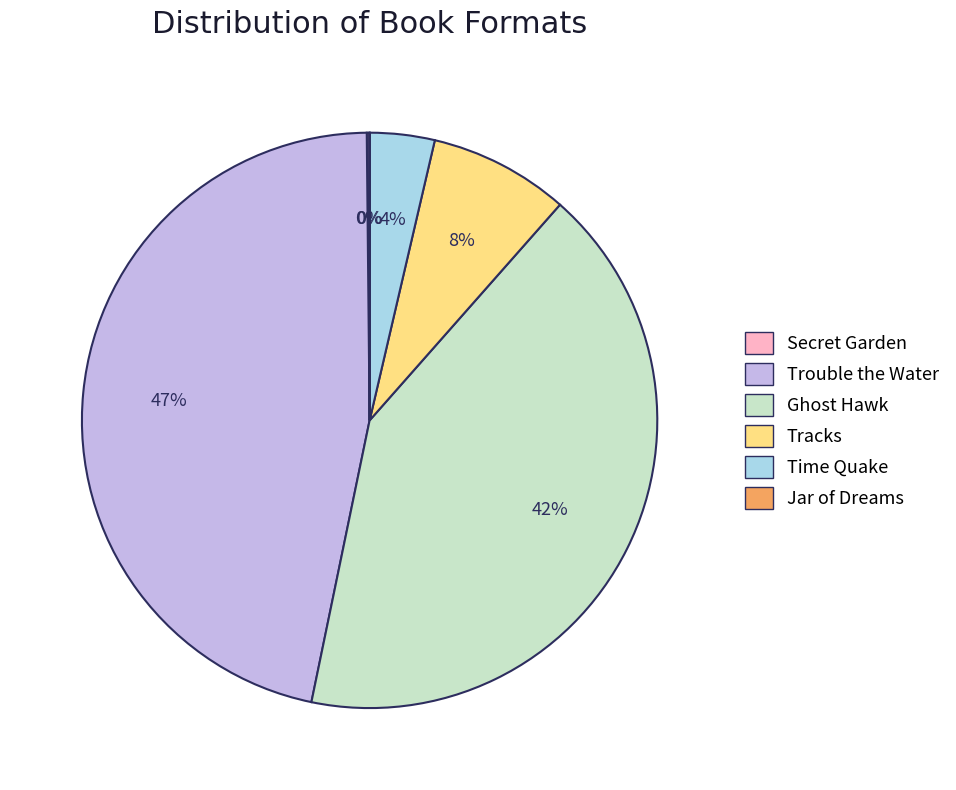

Between Tracks and Ghost Hawk, which is larger?

Ghost Hawk